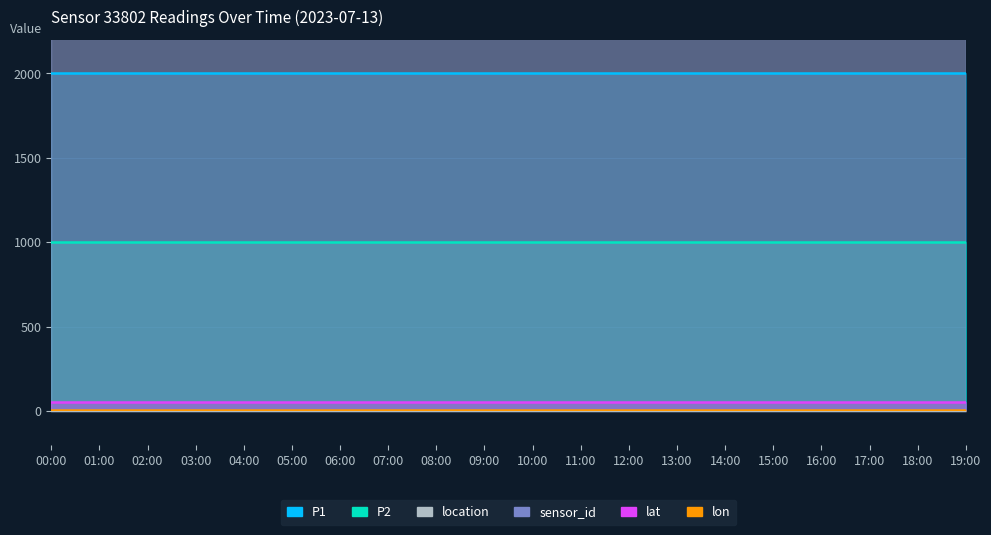

Reading left to right, transcribe all the data shown in this chart.

P1: 00:00=1999.9	01:00=1999.9	02:00=1999.9	03:00=1999.9	04:00=1999.9	05:00=1999.9	06:00=1999.9	07:00=1999.9	08:00=1999.9	09:00=1999.9	10:00=1999.9	11:00=1999.9	12:00=1999.9	13:00=1999.9	14:00=1999.9	15:00=1999.9	16:00=1999.9	17:00=1999.9	18:00=1999.9	19:00=1999.9
P2: 00:00=999.9	01:00=999.9	02:00=999.9	03:00=999.9	04:00=999.9	05:00=999.9	06:00=999.9	07:00=999.9	08:00=999.9	09:00=999.9	10:00=999.9	11:00=999.9	12:00=999.9	13:00=999.9	14:00=999.9	15:00=999.9	16:00=999.9	17:00=999.9	18:00=999.9	19:00=999.9
lat: 00:00=53.1	01:00=53.1	02:00=53.1	03:00=53.1	04:00=53.1	05:00=53.1	06:00=53.1	07:00=53.1	08:00=53.1	09:00=53.1	10:00=53.1	11:00=53.1	12:00=53.1	13:00=53.1	14:00=53.1	15:00=53.1	16:00=53.1	17:00=53.1	18:00=53.1	19:00=53.1
lon: 00:00=5.8	01:00=5.8	02:00=5.8	03:00=5.8	04:00=5.8	05:00=5.8	06:00=5.8	07:00=5.8	08:00=5.8	09:00=5.8	10:00=5.8	11:00=5.8	12:00=5.8	13:00=5.8	14:00=5.8	15:00=5.8	16:00=5.8	17:00=5.8	18:00=5.8	19:00=5.8
location: 00:00=20110.0	01:00=20110.0	02:00=20110.0	03:00=20110.0	04:00=20110.0	05:00=20110.0	06:00=20110.0	07:00=20110.0	08:00=20110.0	09:00=20110.0	10:00=20110.0	11:00=20110.0	12:00=20110.0	13:00=20110.0	14:00=20110.0	15:00=20110.0	16:00=20110.0	17:00=20110.0	18:00=20110.0	19:00=20110.0
sensor_id: 00:00=33802.0	01:00=33802.0	02:00=33802.0	03:00=33802.0	04:00=33802.0	05:00=33802.0	06:00=33802.0	07:00=33802.0	08:00=33802.0	09:00=33802.0	10:00=33802.0	11:00=33802.0	12:00=33802.0	13:00=33802.0	14:00=33802.0	15:00=33802.0	16:00=33802.0	17:00=33802.0	18:00=33802.0	19:00=33802.0